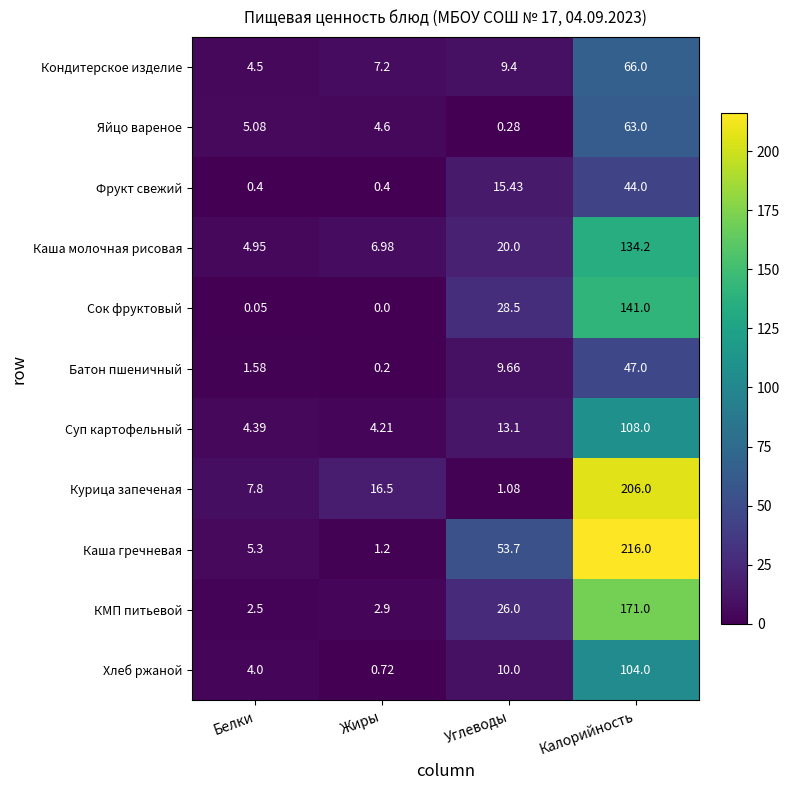

Which category has the lowest value in the Курица запеченая series?

Углеводы